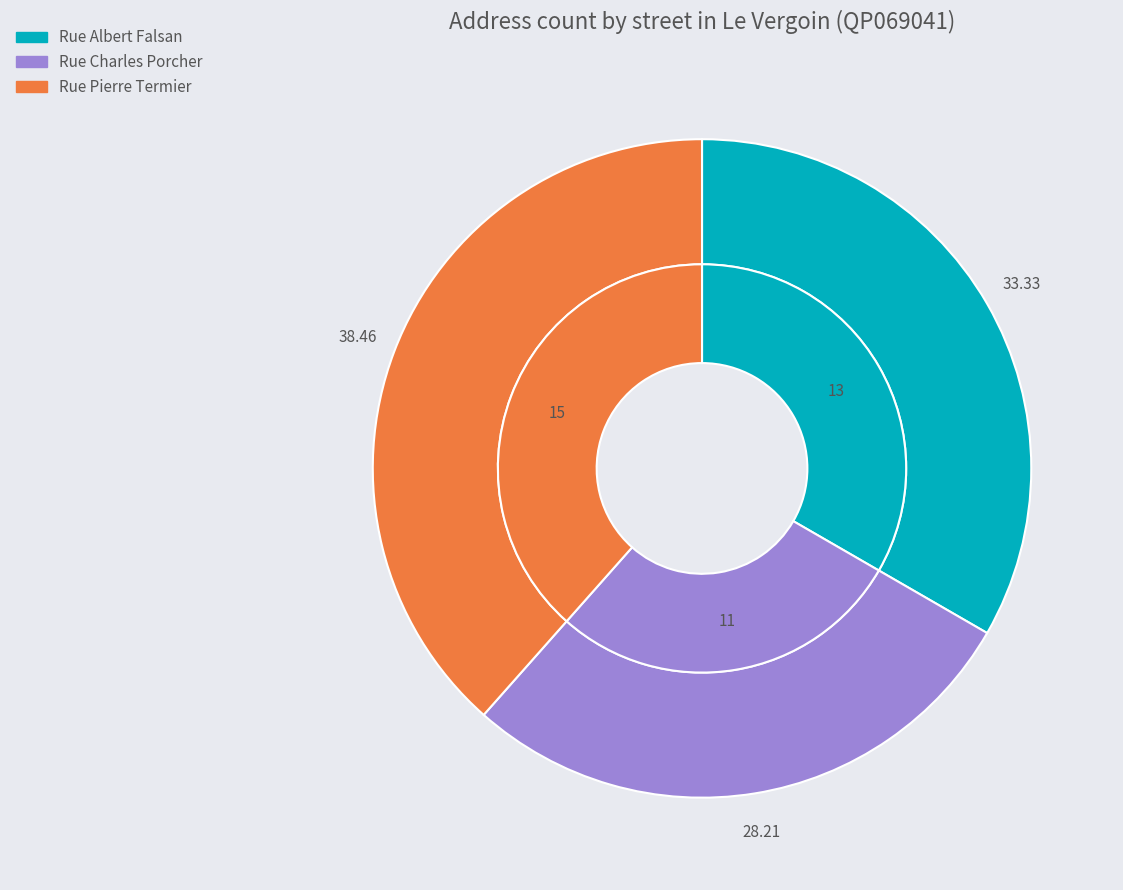

To the nearest percent, what is the average slice percentage?

33%